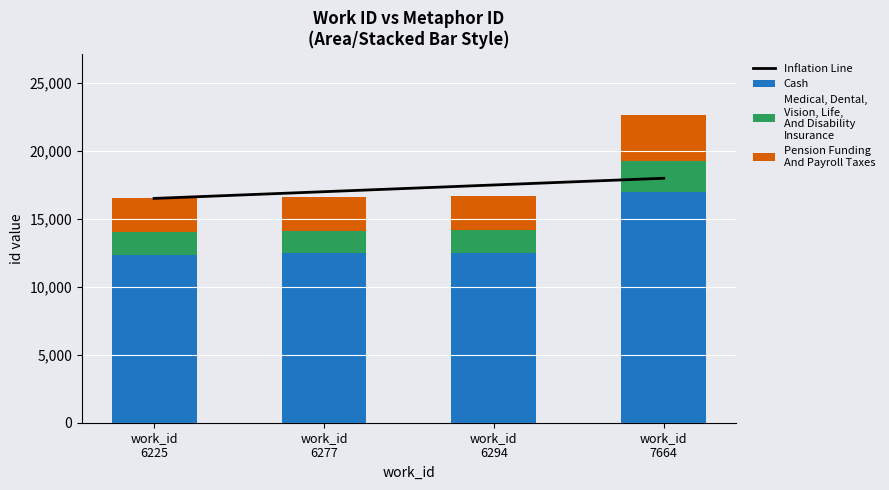

What is the maximum value for Pension Funding
And Payroll Taxes?

3392.8